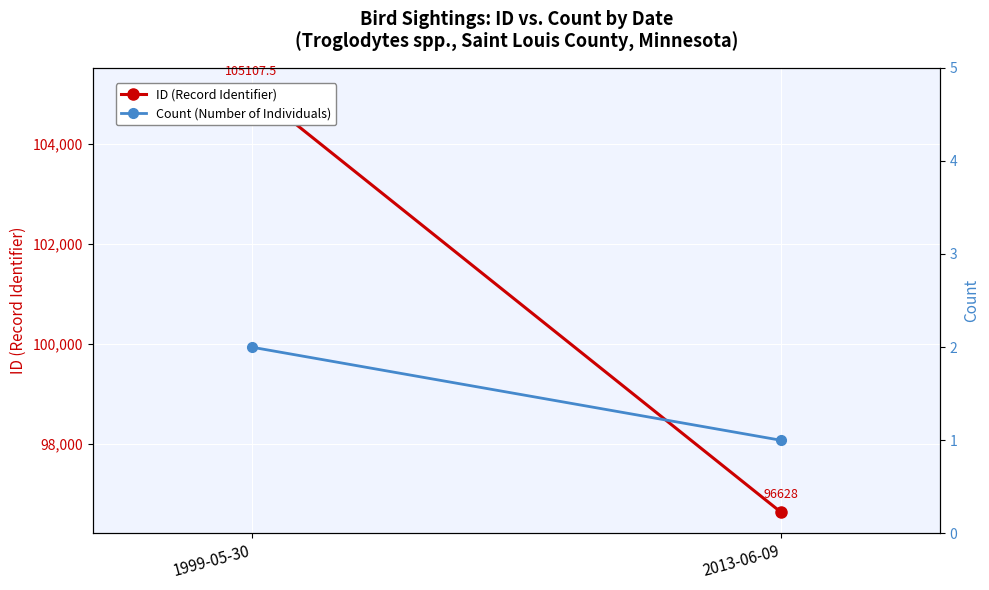

Which series changed the most between 1999-05-30 and 2013-06-09?

ID (Record Identifier)